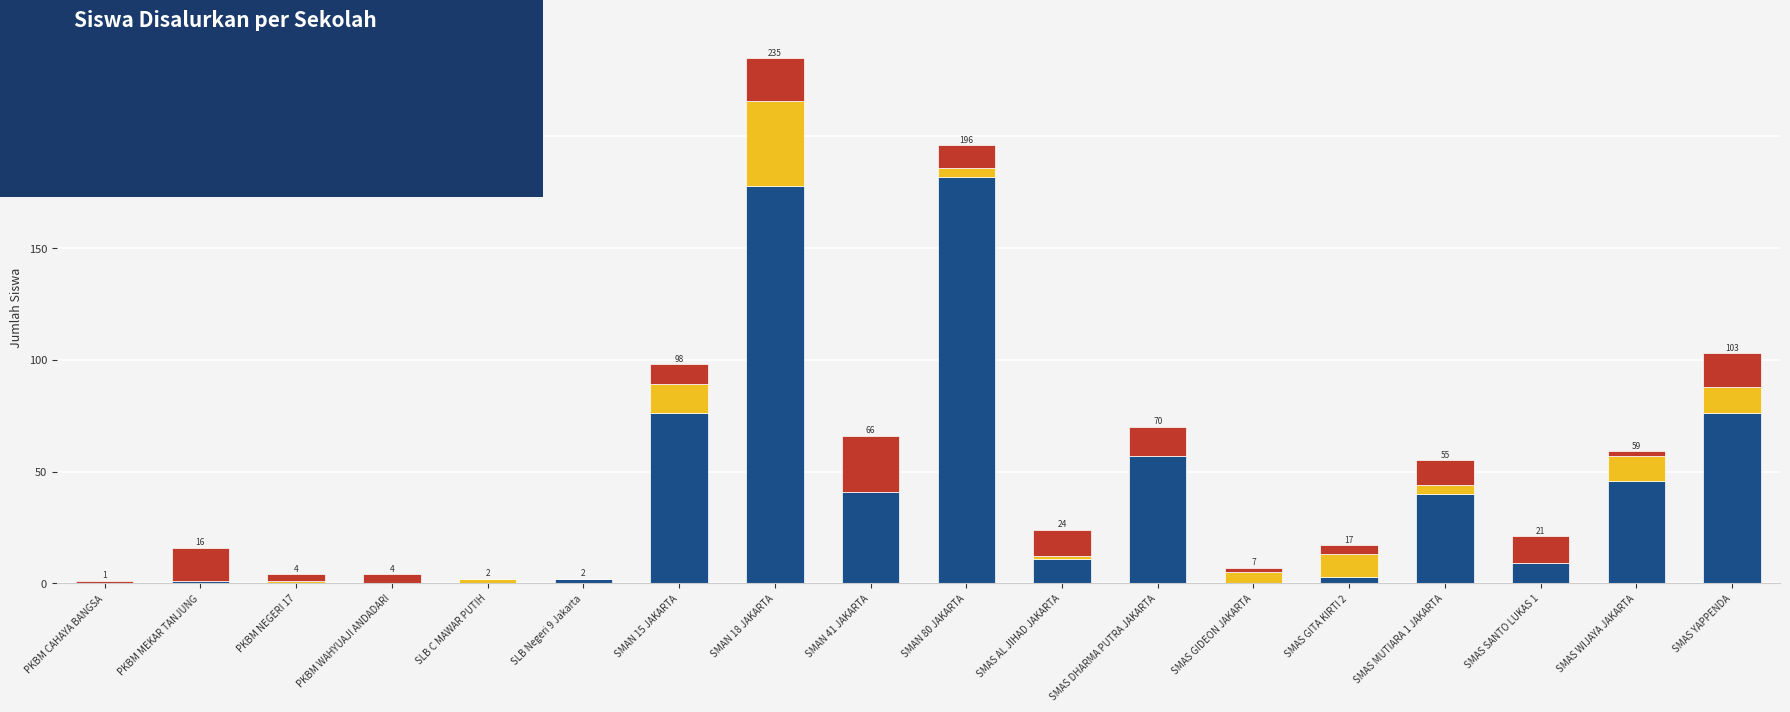

How many distinct data groups are displayed?

3